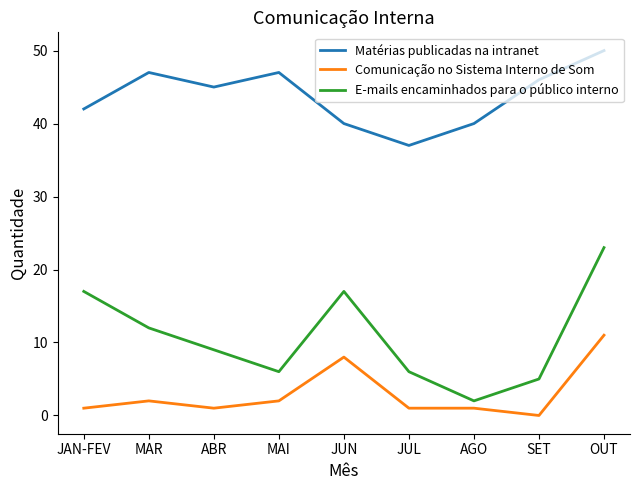

Is it true that Matérias publicadas na intranet equals 22 at SET?

False